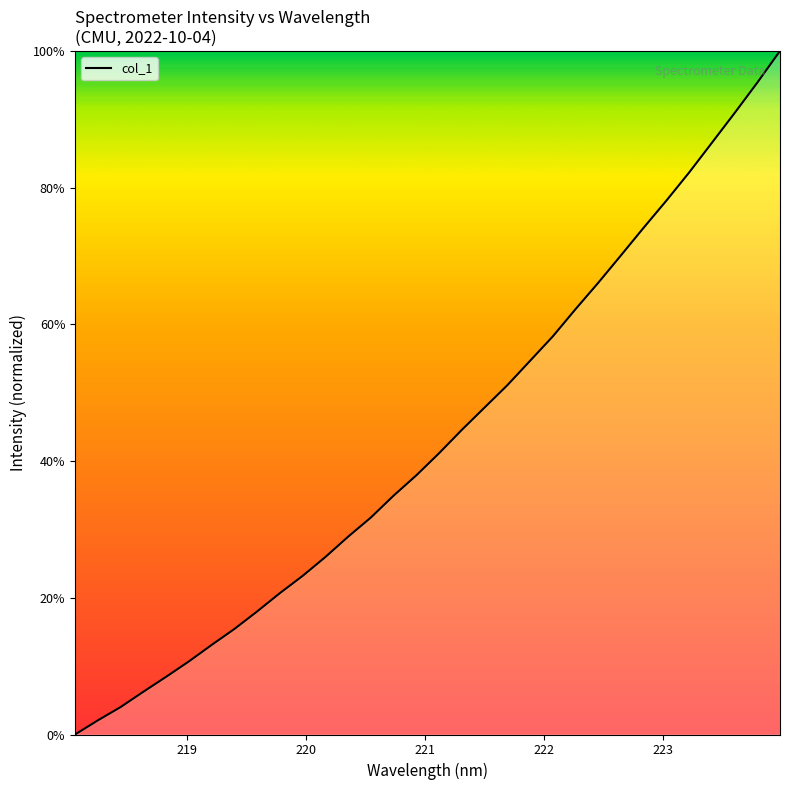

What is the difference between the maximum and minimum values?

100.0